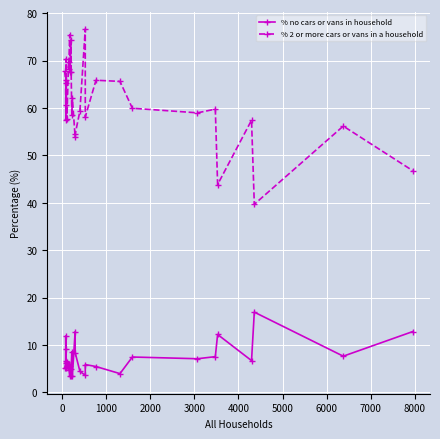

What is the difference between the second highest and second lowest values in the % no cars or vans in household series?

9.4